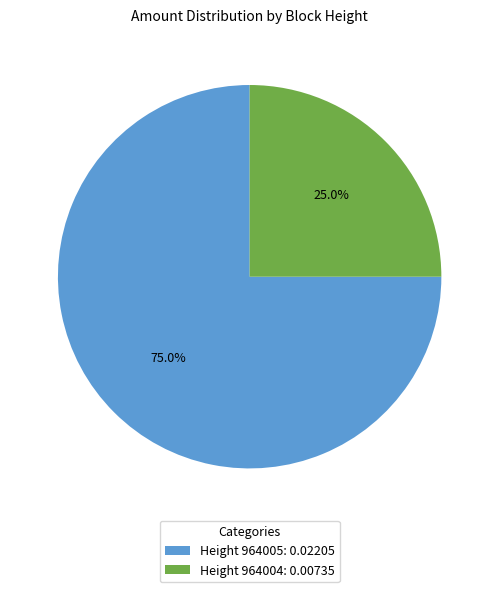

Rank the categories by value from highest to lowest.

Height 964005: 0.02205, Height 964004: 0.00735